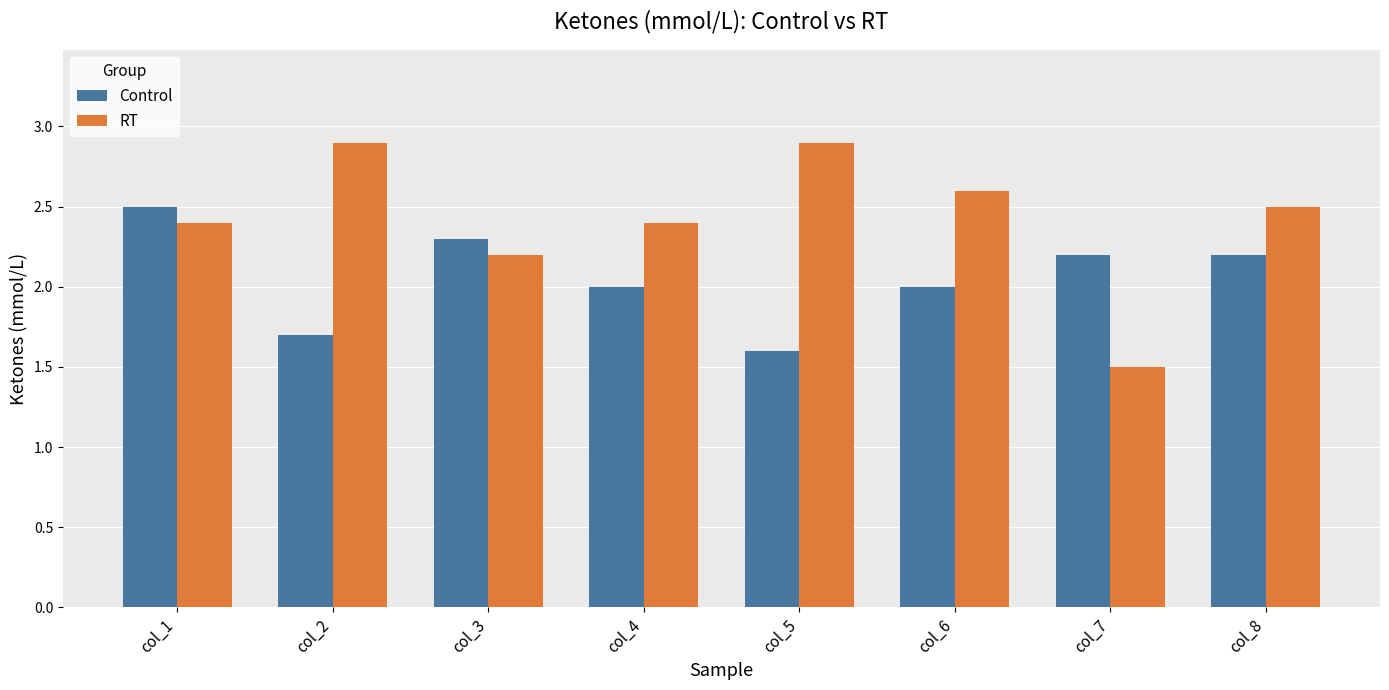

The value of RT at col_6 is 4.5. True or false?

False